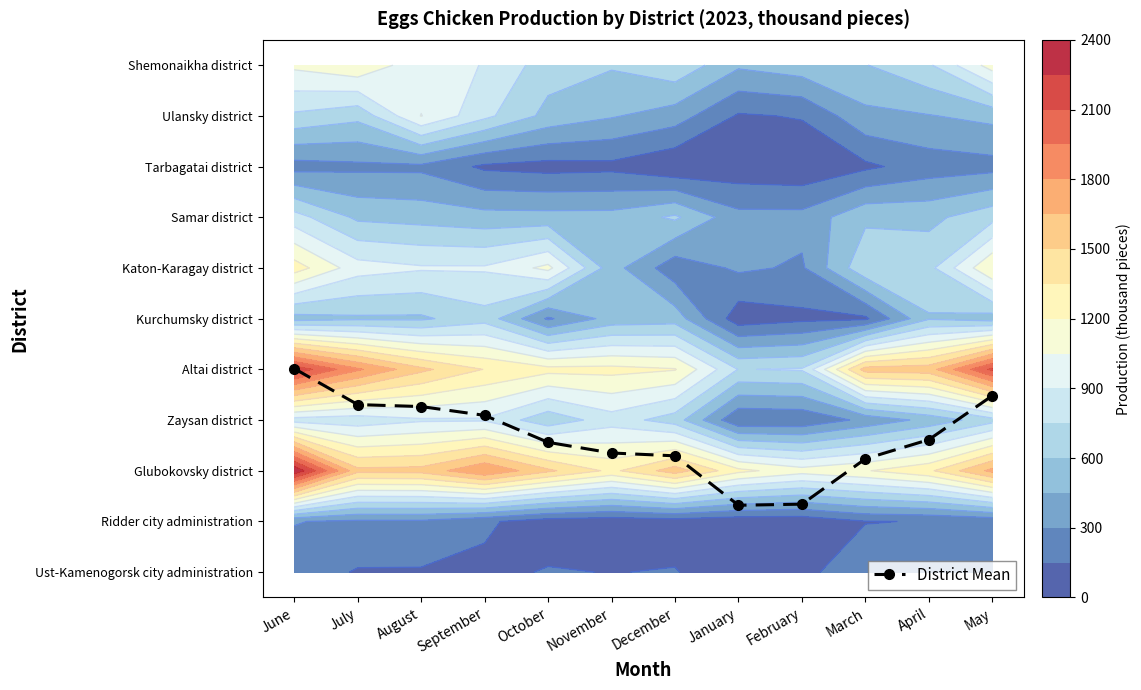

Reading left to right, extract all data points from this chart.

4.0	3.3	3.3	3.1	2.6	2.4	2.3	1.3	1.3	2.2	2.6	3.5